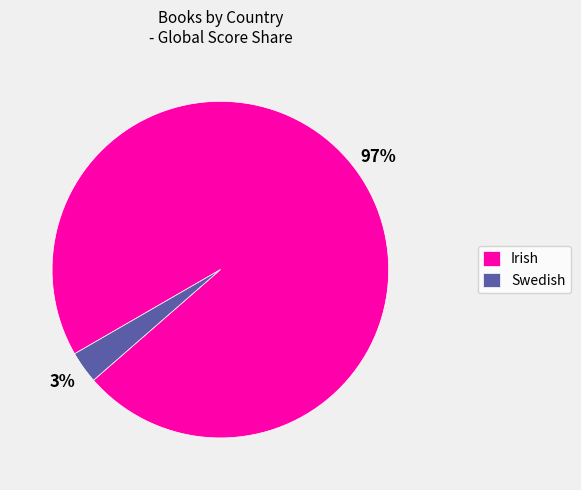

Combined, do Irish and Swedish account for over 50%?

Yes